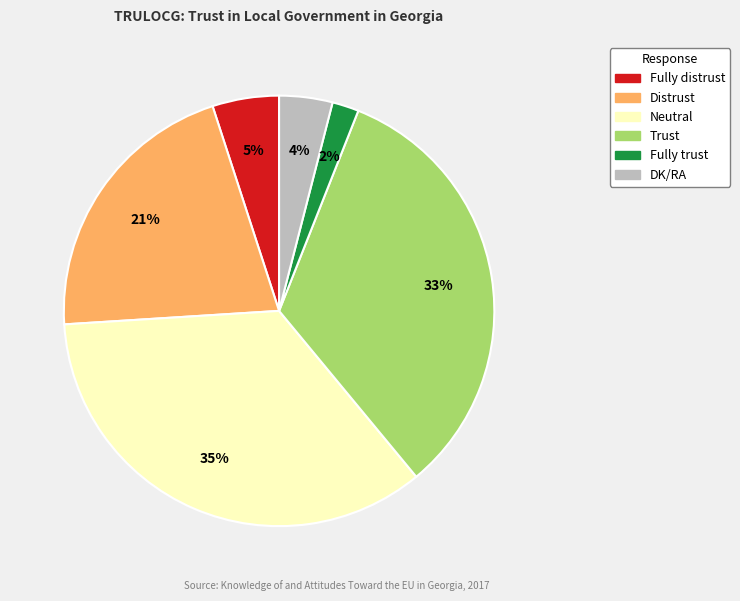

To the nearest percent, what portion does Neutral represent?

35%